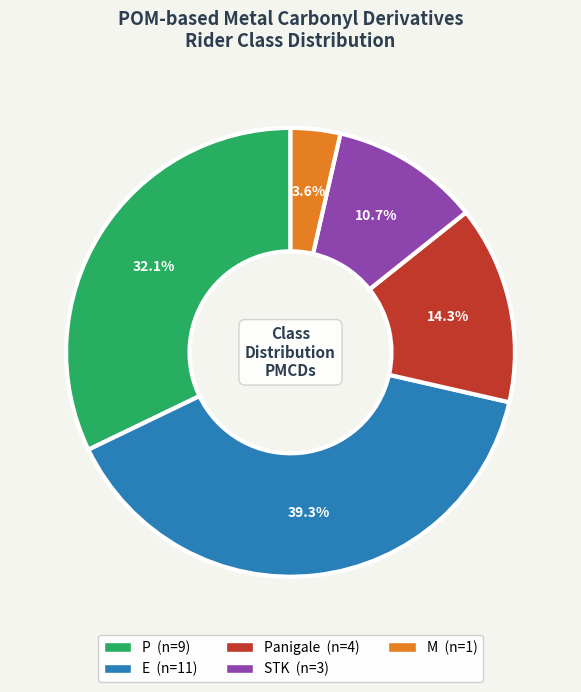

Does any single category account for the majority?

No